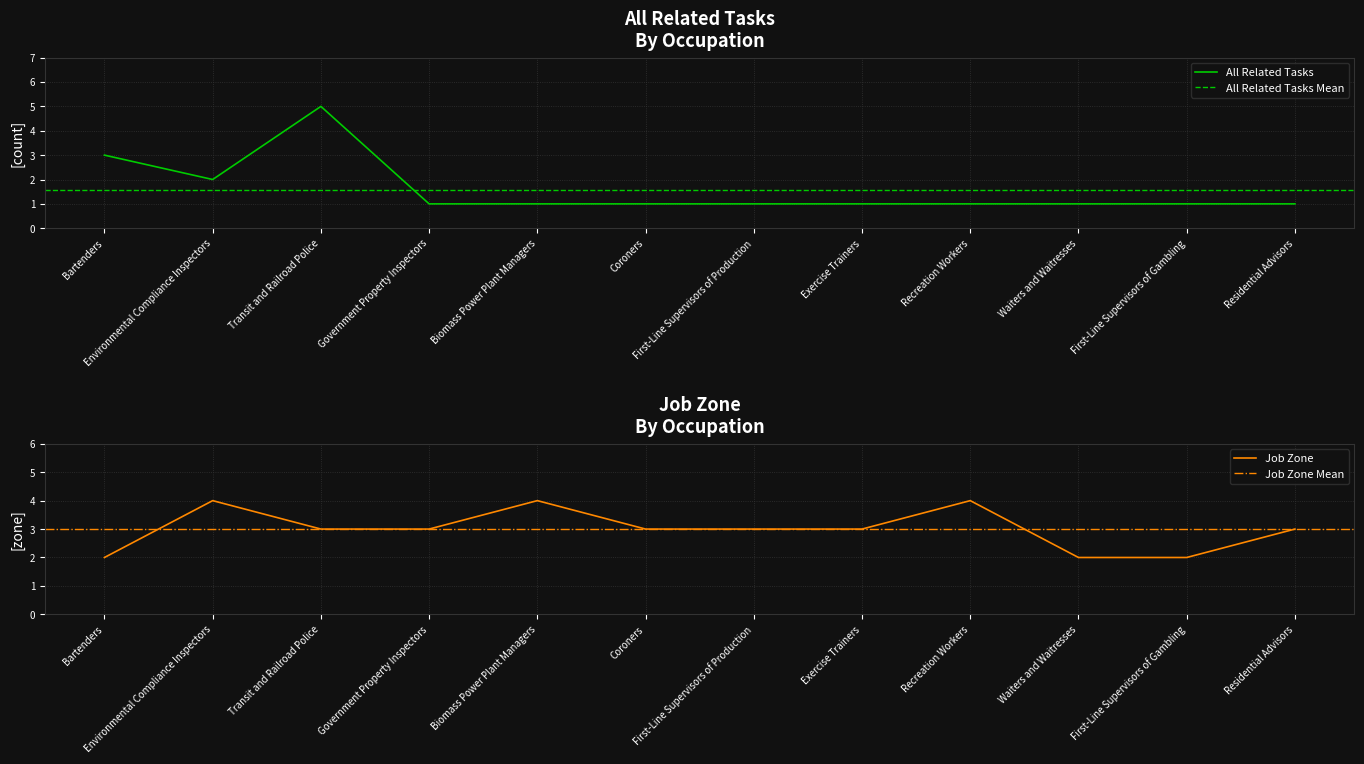

Which series has the widest spread of values?

All Related Tasks